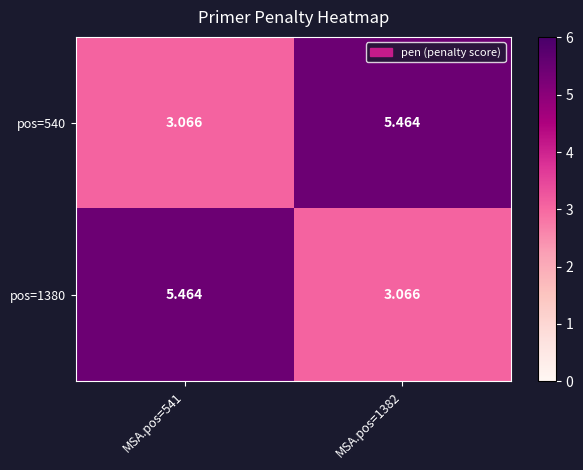

Is the value of pos=1380 at MSA.pos=541 greater than the value of pos=540 at MSA.pos=541?

Yes